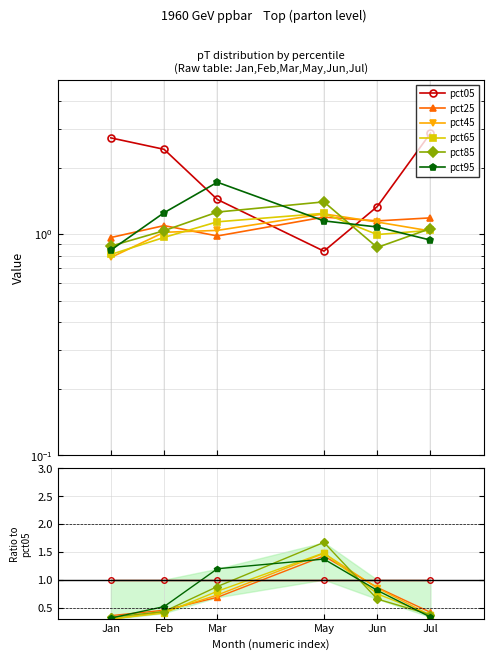

How many intersections are there between pct65 and pct85?

2